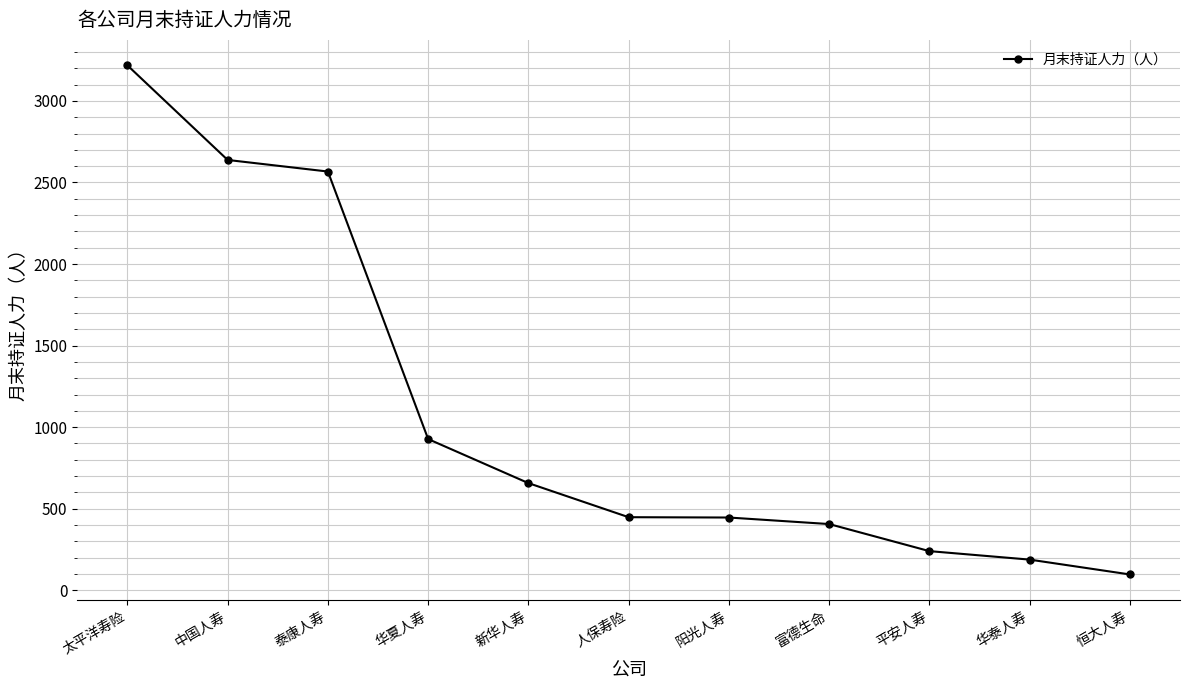

What is the label of the 9th point from the right?

泰康人寿